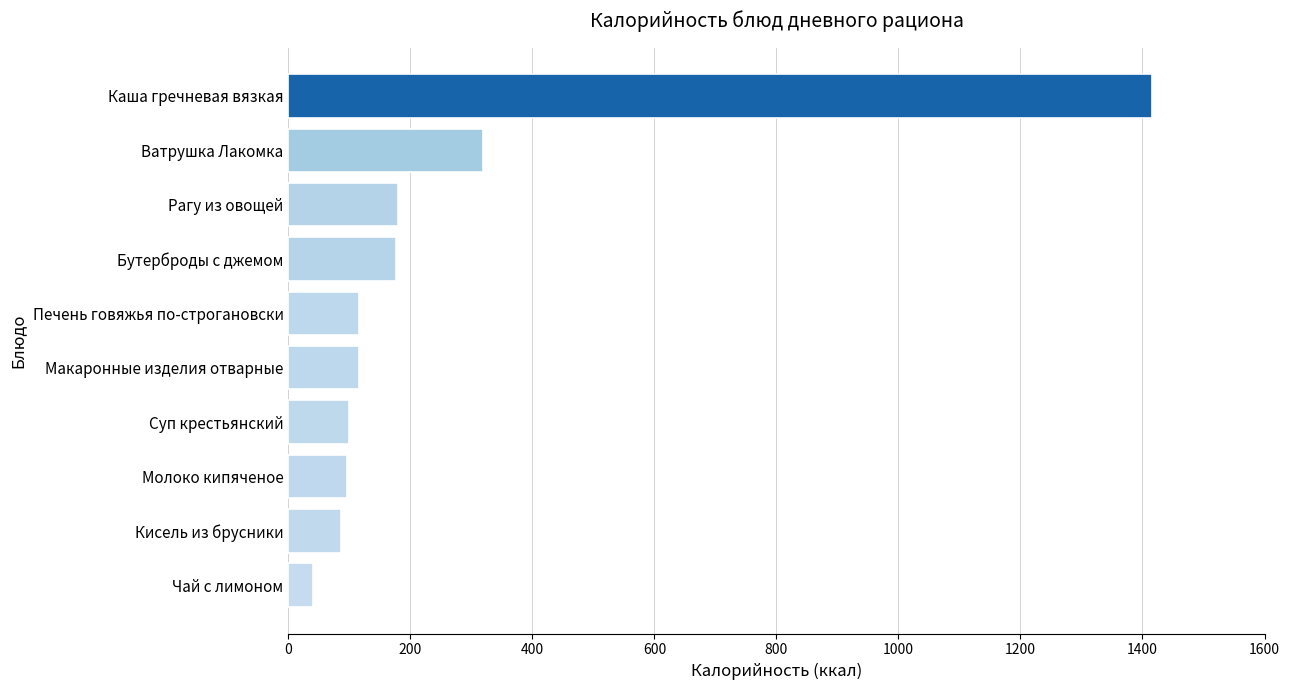

What is the difference between the maximum and minimum values?

1375.0